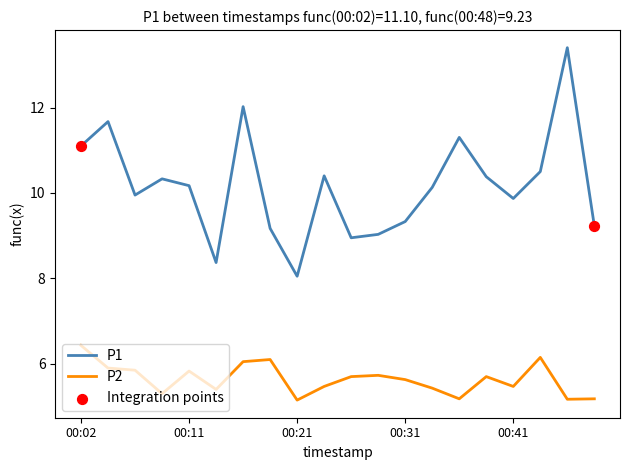

Which series has the widest spread of values?

P1